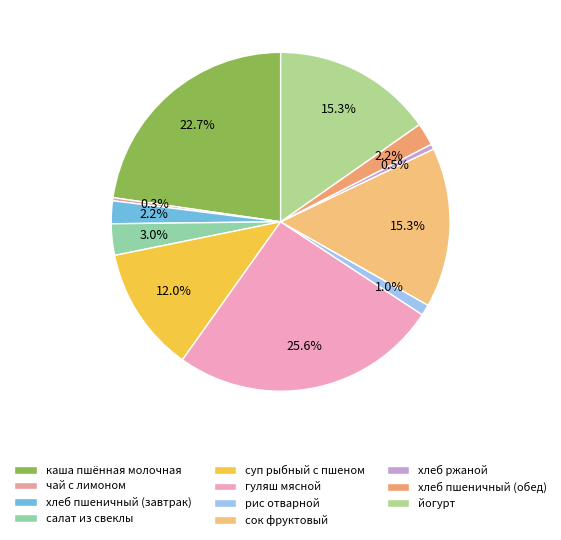

Which slice is the largest?

гуляш мясной